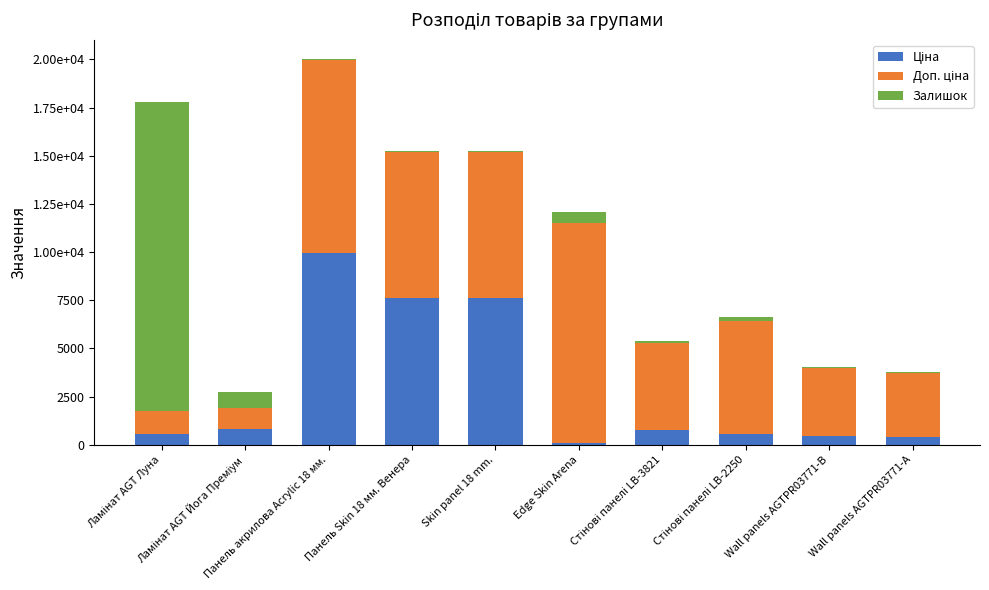

Are the bars grouped side by side (vs. stacked)?

No